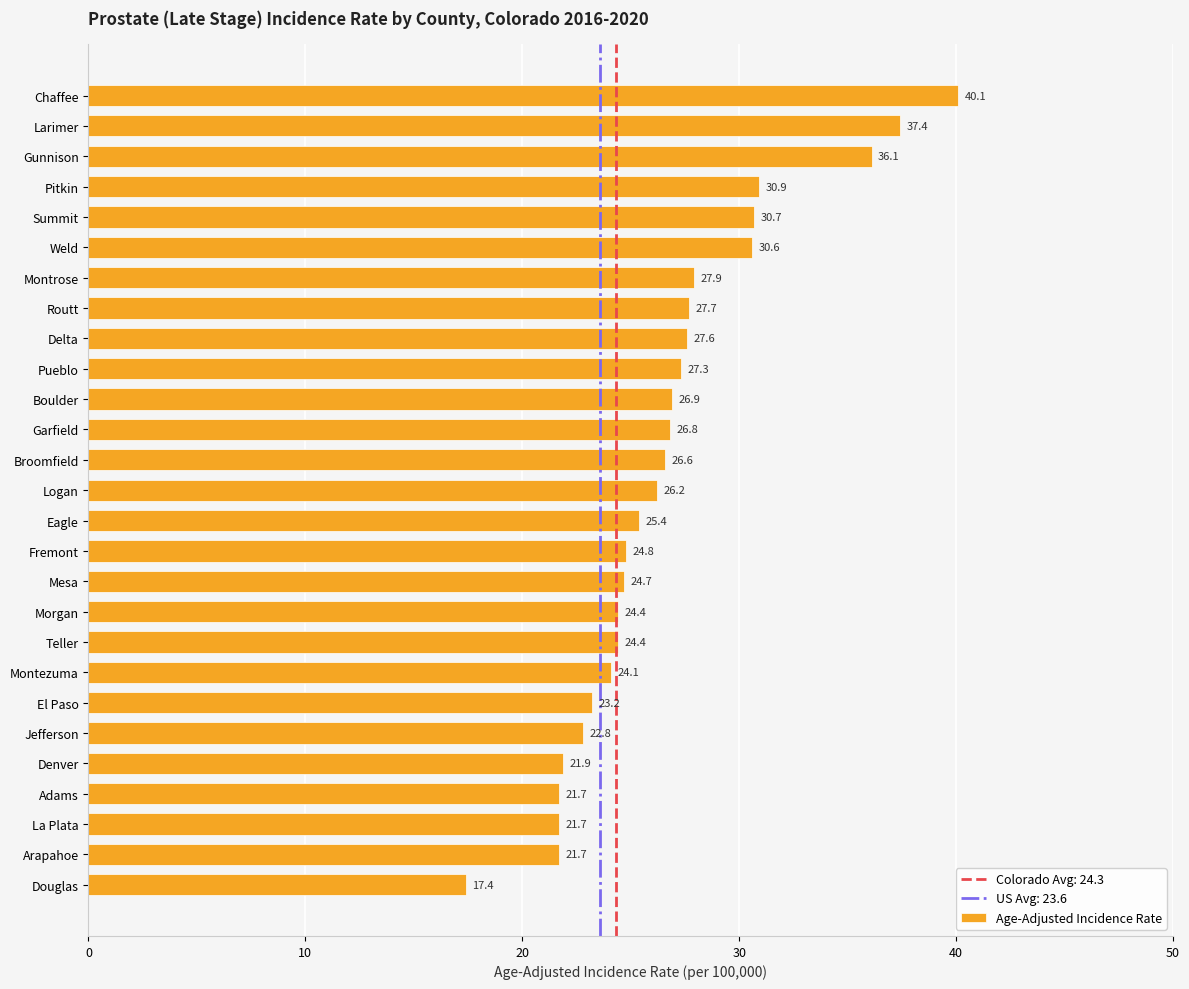

What is the greatest value displayed?

40.1